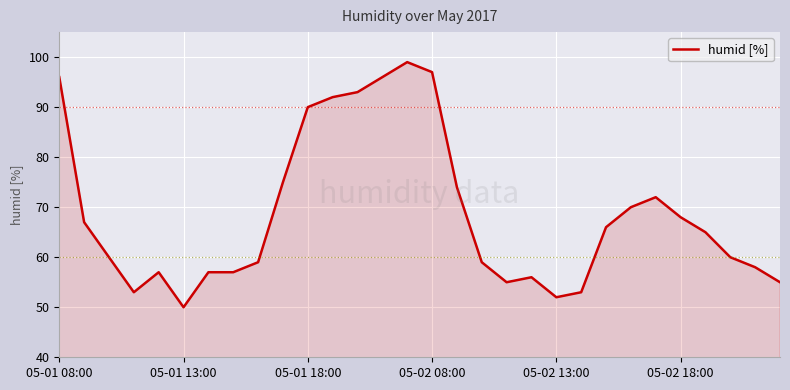

What is the maximum value shown in the chart?

99